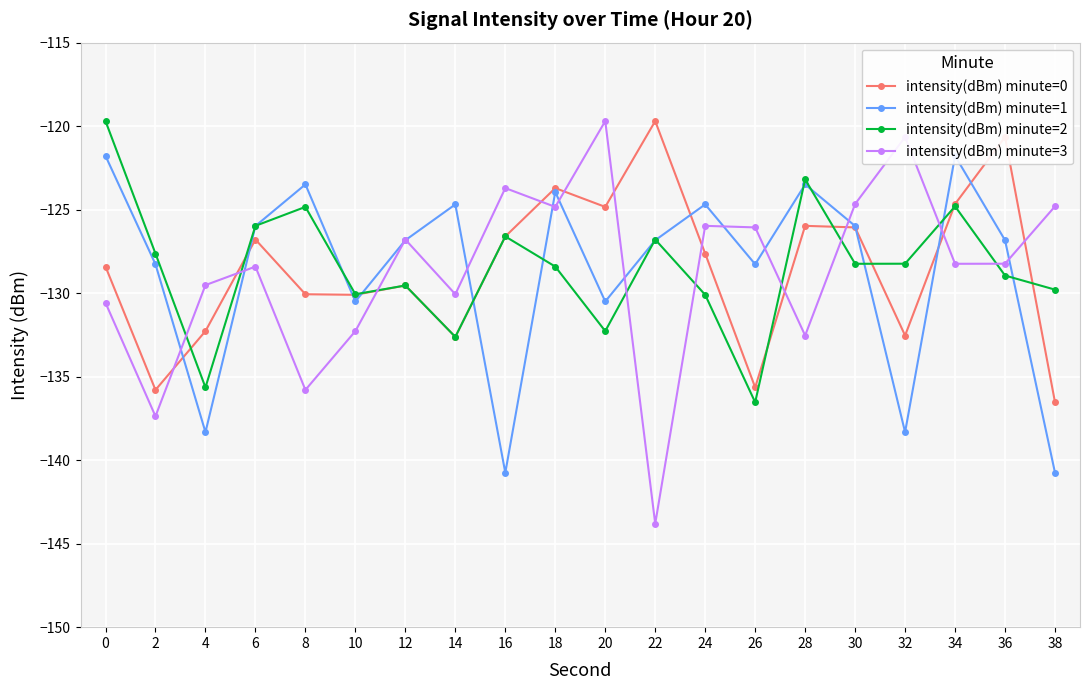

What is the sum of the intensity(dBm) minute=0 values at 16 and 24?

-254.2